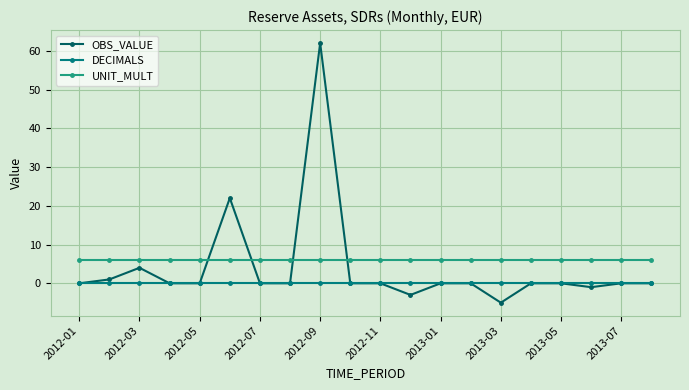

True or false: UNIT_MULT and DECIMALS cross at least once.

False